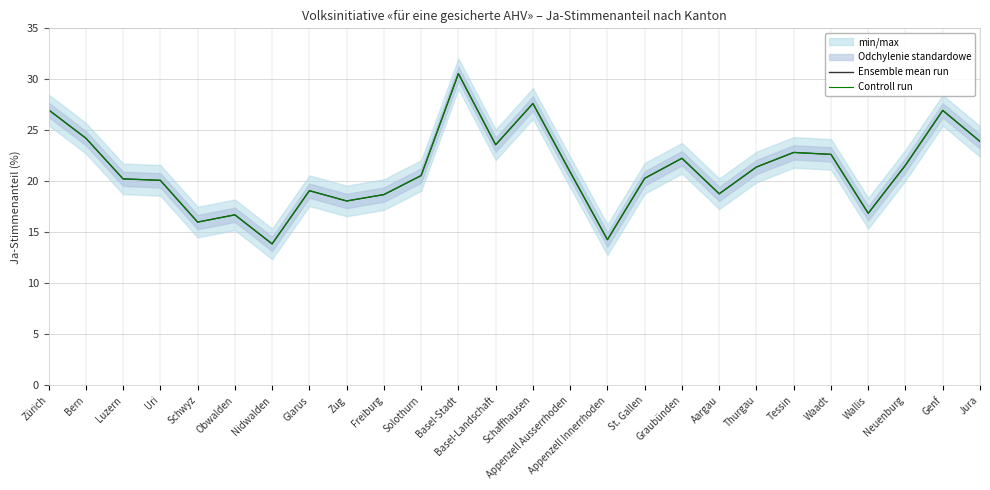

What is the sum of the Controll run values at Genf and St. Gallen?

47.3